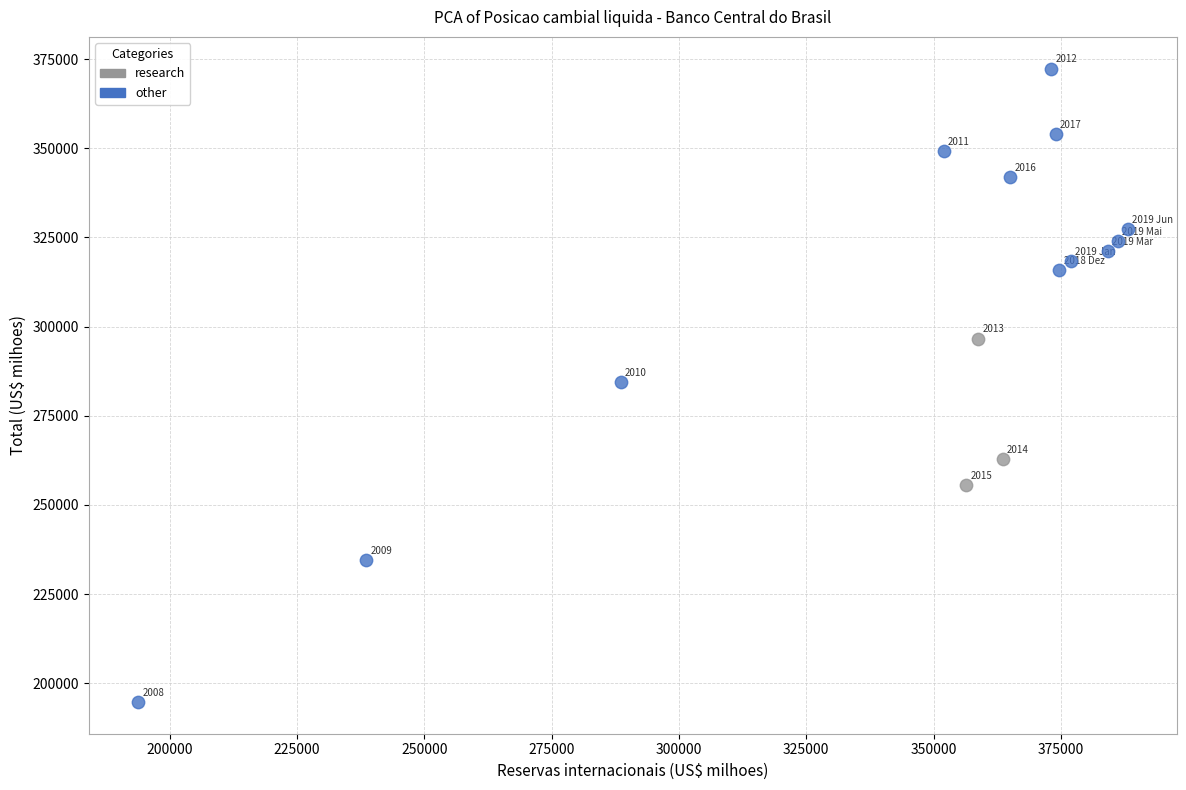

Which series has the widest spread of Y values?

other